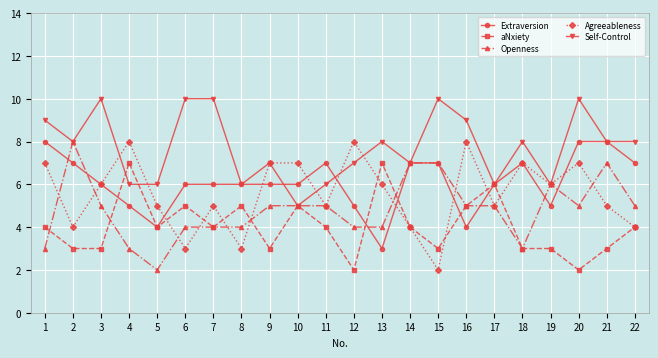

Is it true that Extraversion equals 6 at 10?

True